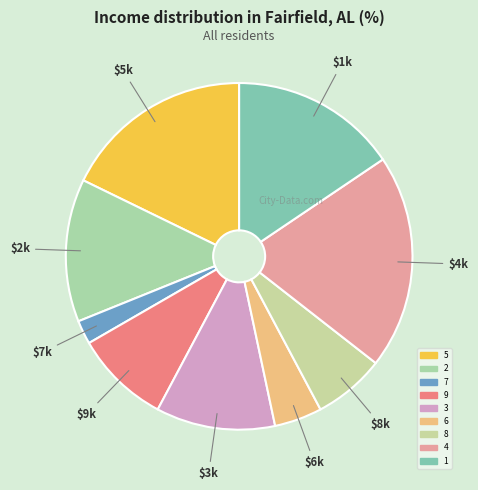

Is 6 the majority of the pie?

No